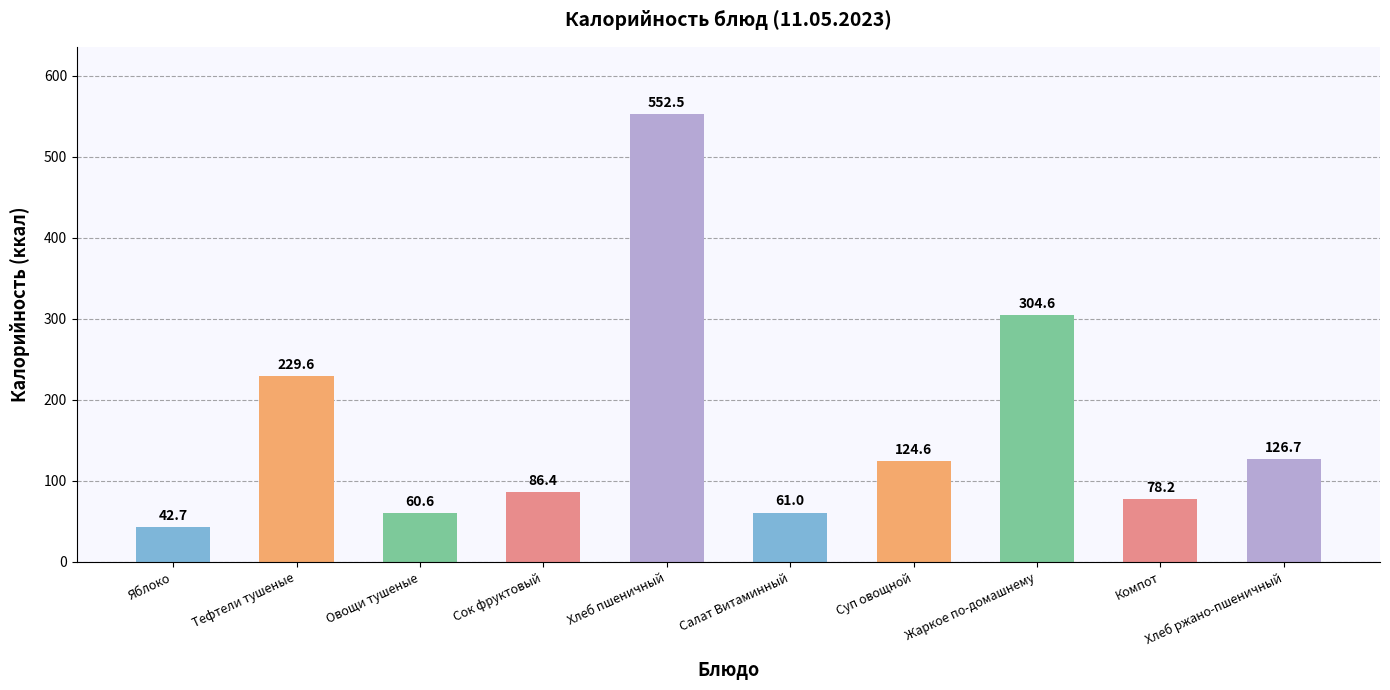

How many series are shown in this chart?

1